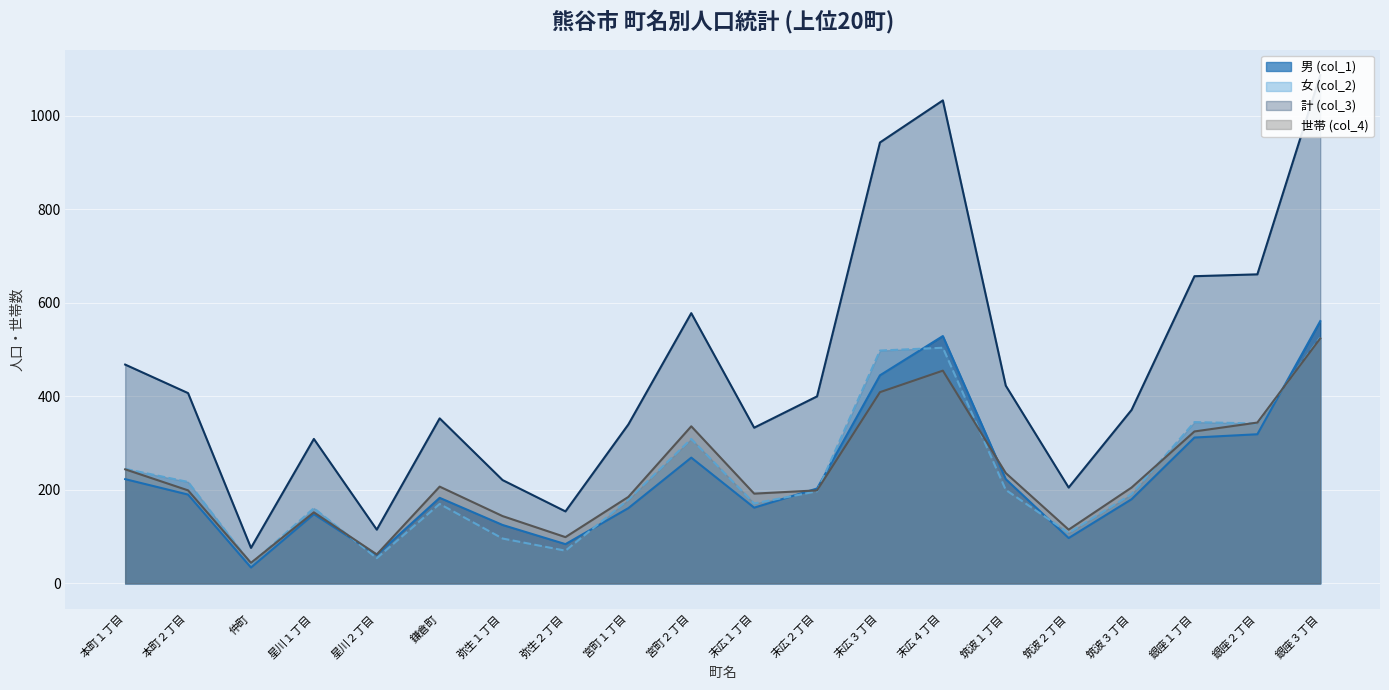

Is it true that 計 (col_3) equals 333 at 末広１丁目?

True